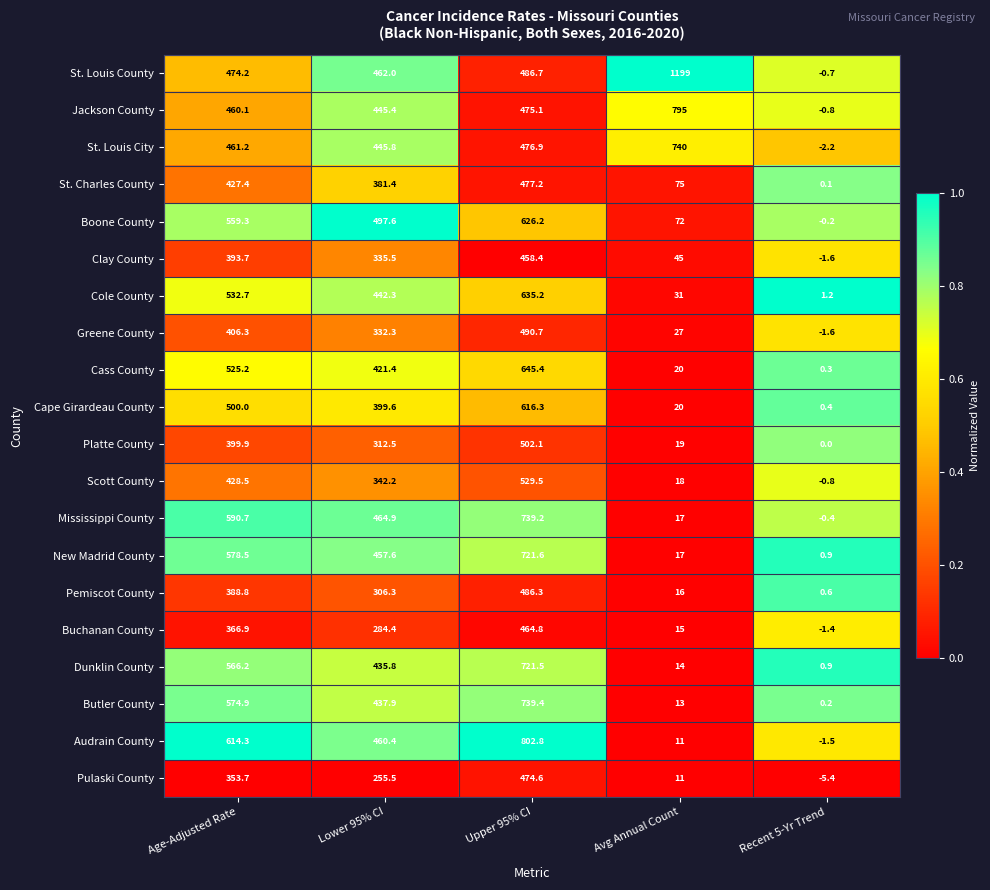

What is the sum of all Clay County values?

1231.0